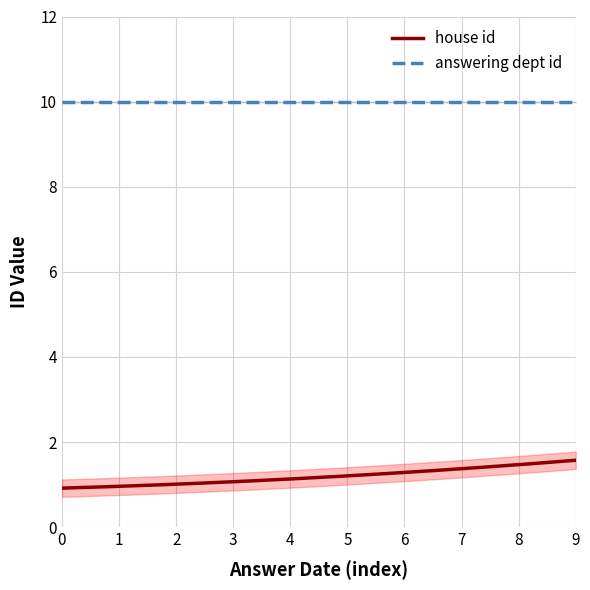

Which series has the widest spread of values?

house id